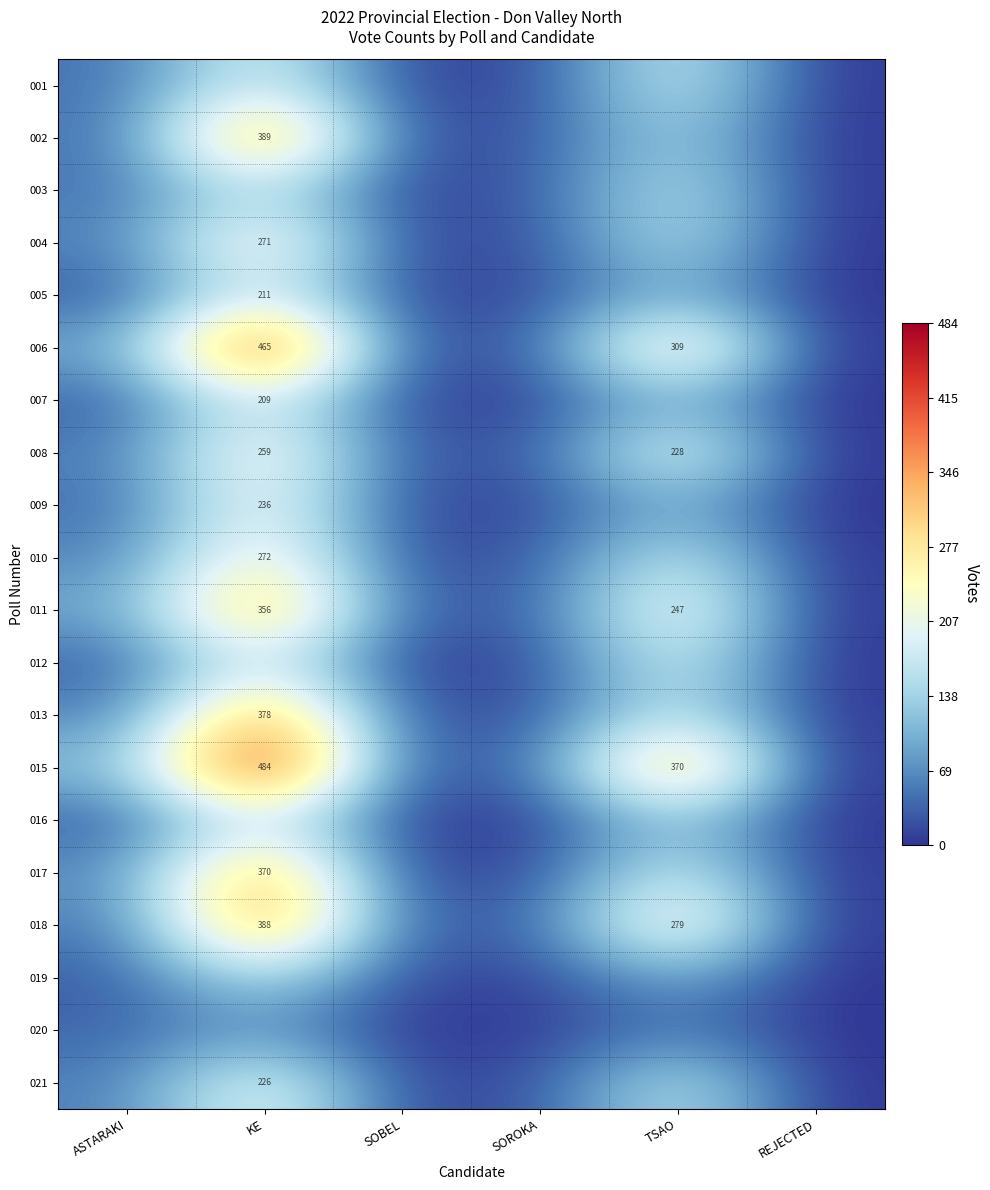

The value of 002 at KE is 663. True or false?

False